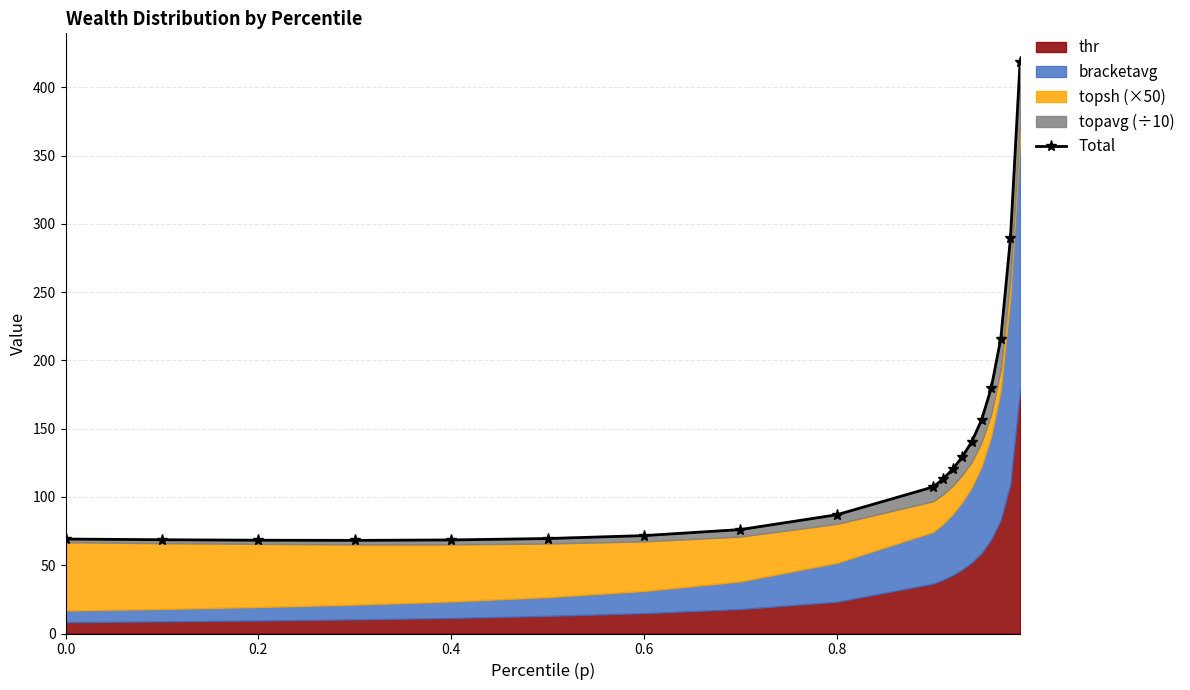

What is the maximum value shown in the chart?

418.6